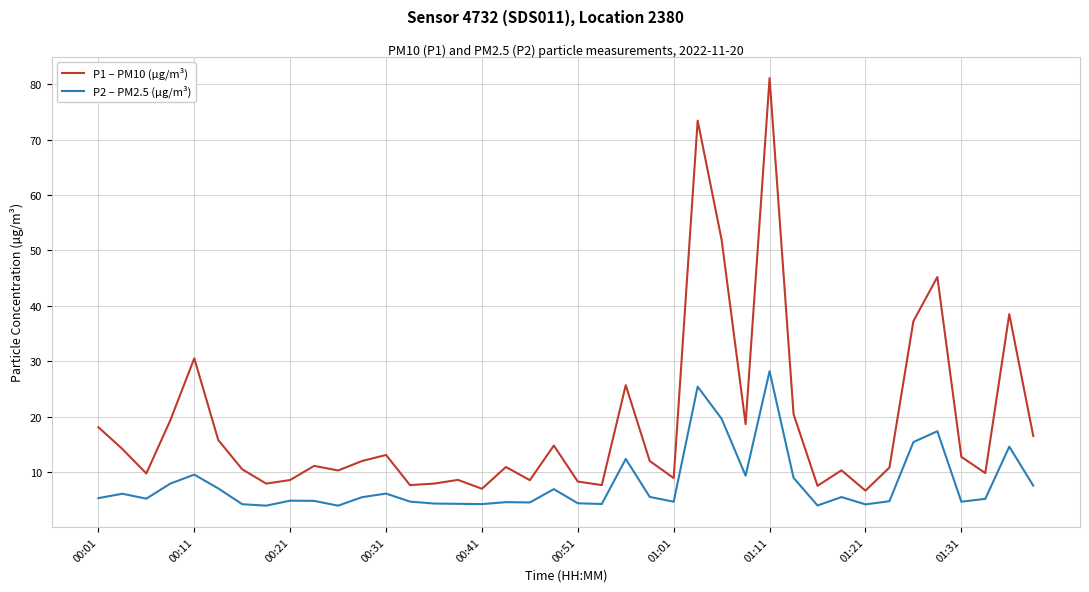

Which series has the largest range (max minus min)?

P1 – PM10 (µg/m³)